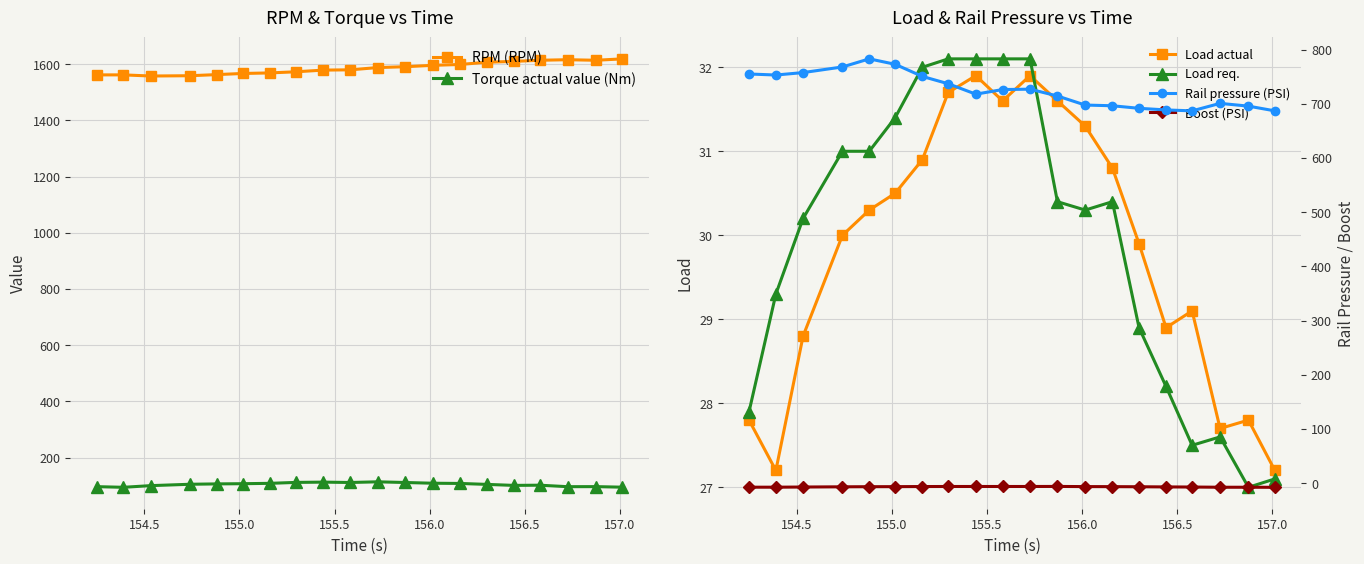

What is the lowest value of the Torque actual value (Nm) series?

94.4